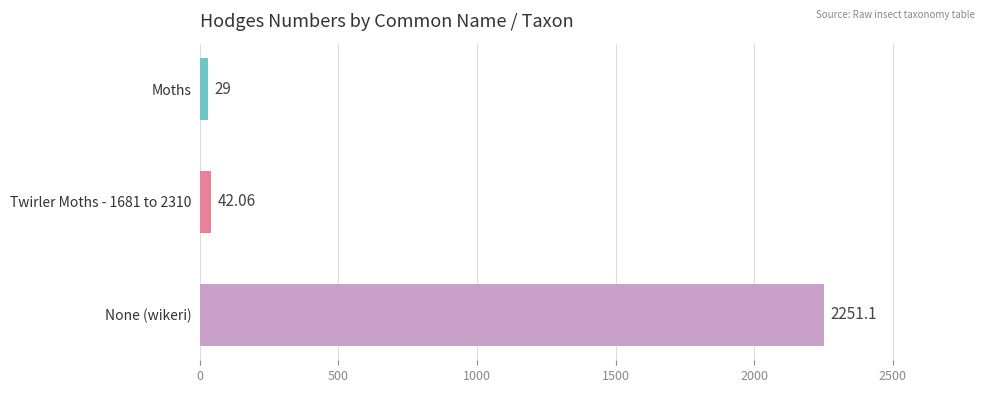

Which label corresponds to the largest value in the chart?

None (wikeri)